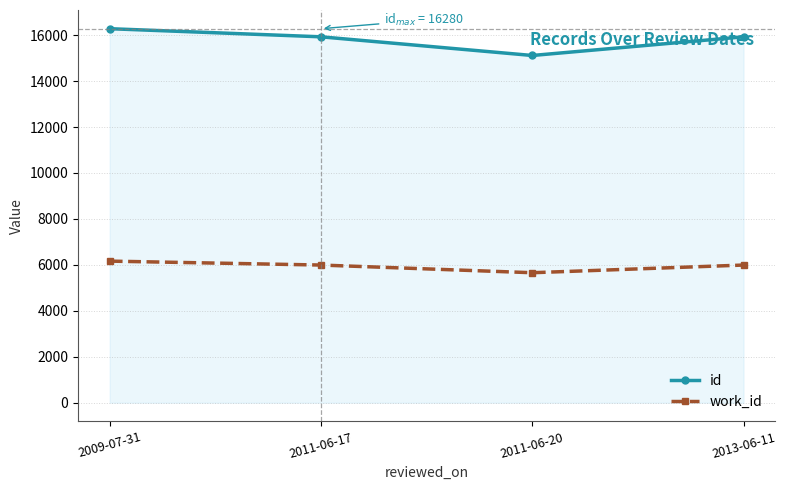

How many data points in work_id are less than 5992?

1